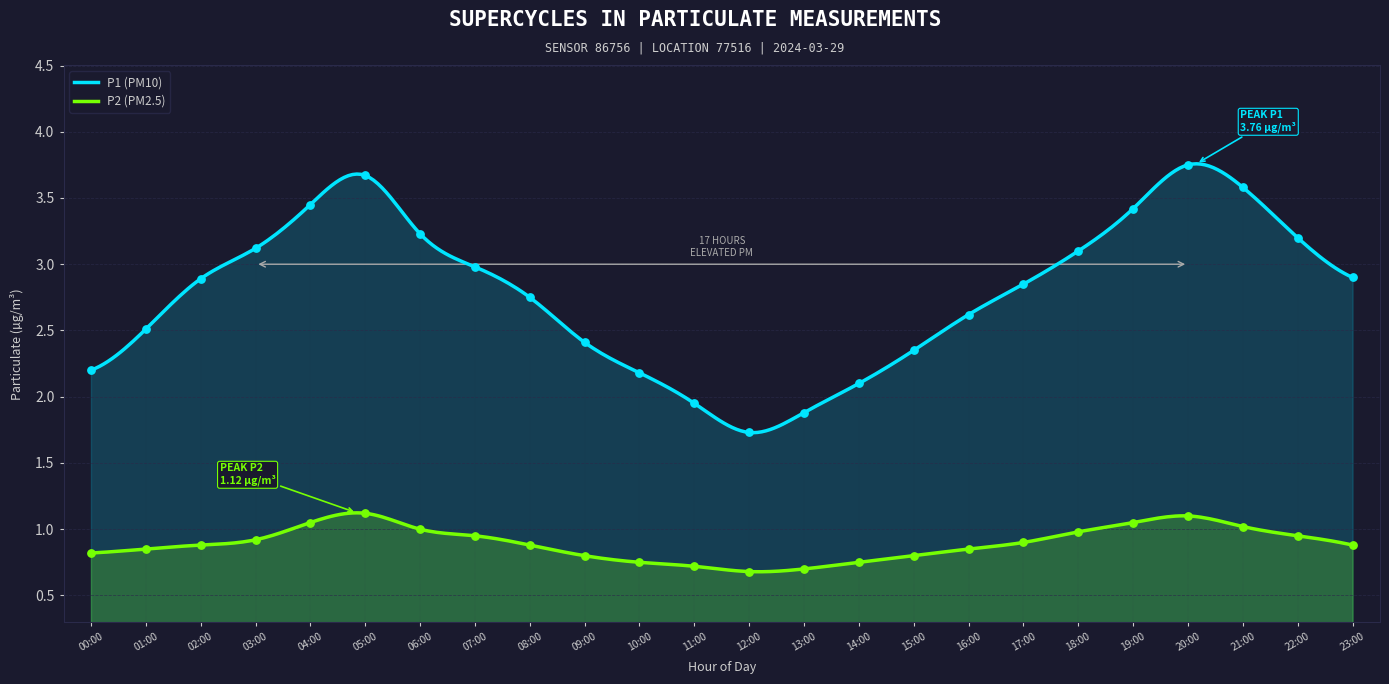

Which series has the largest total across all categories?

P1 (PM10)